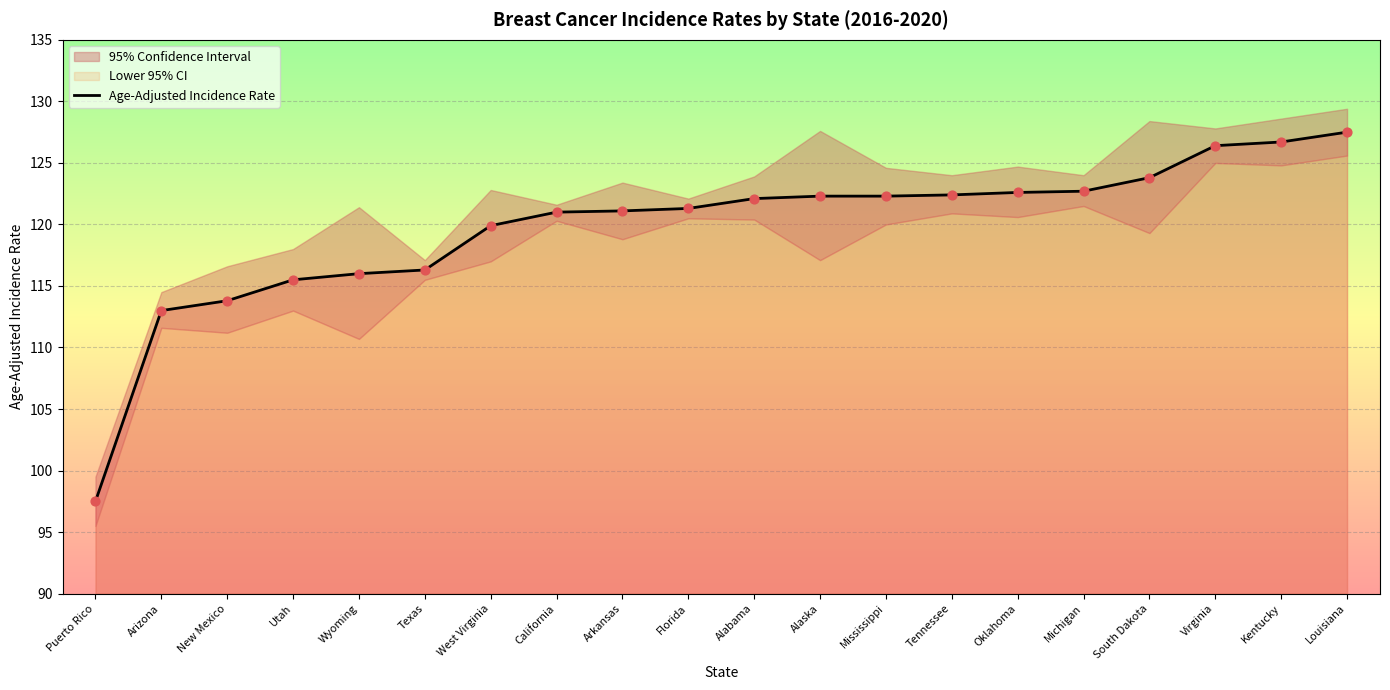

At which category is the sum across all series the highest?

Louisiana